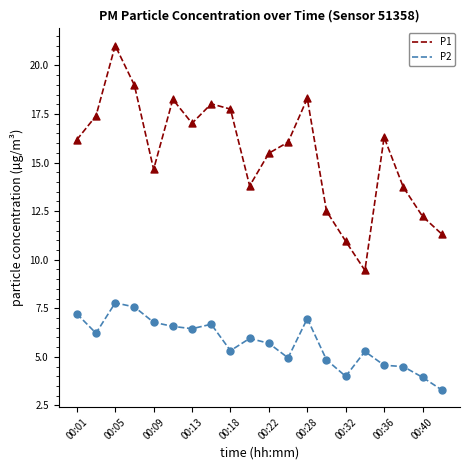

What are all the series names shown in the legend?

P1, P2